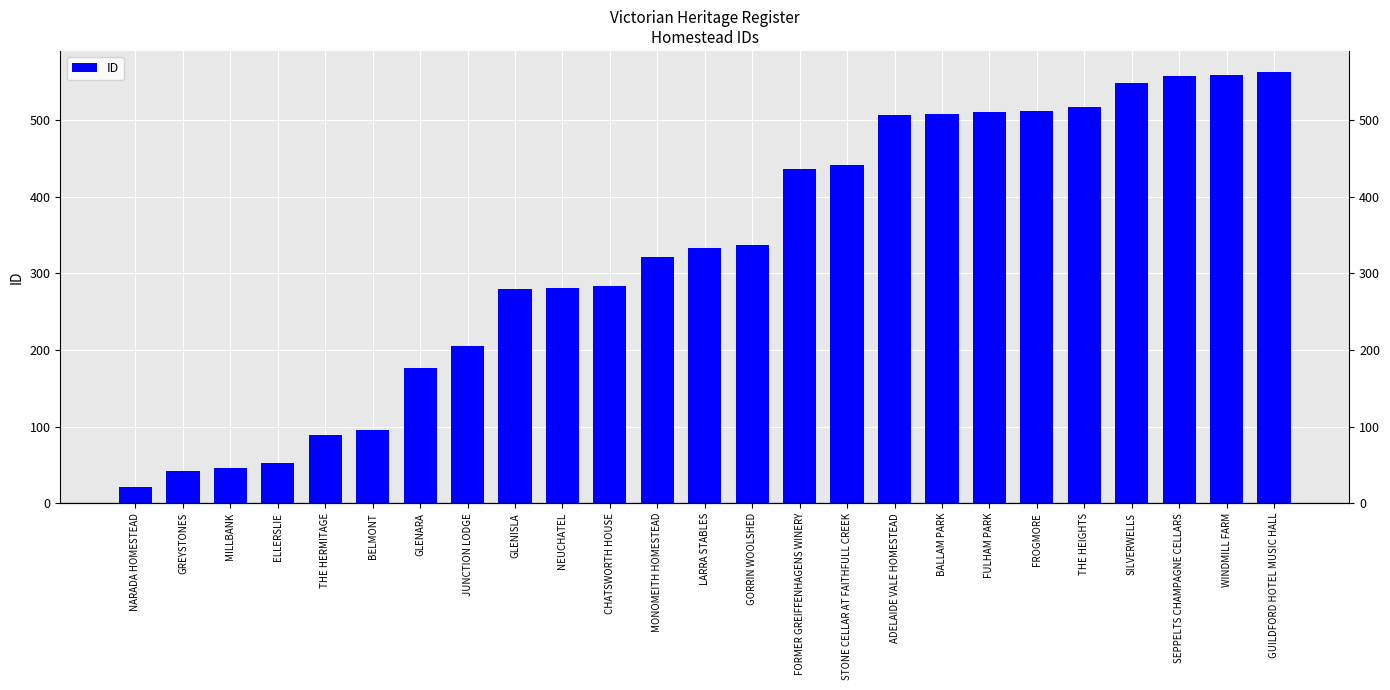

What is the difference between the second highest and minimum values?

538